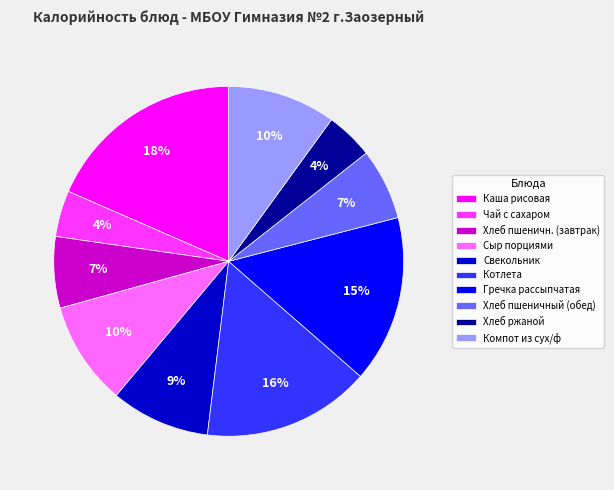

Do Сыр порциями and Свекольник together represent more than half of the pie?

No